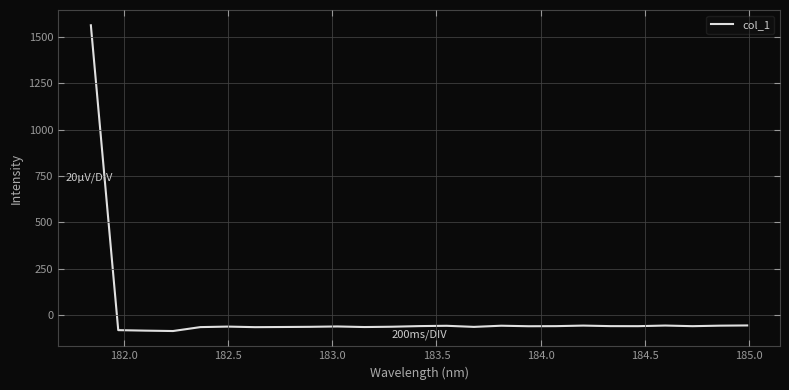

What is the difference between the maximum and minimum values?

1645.0